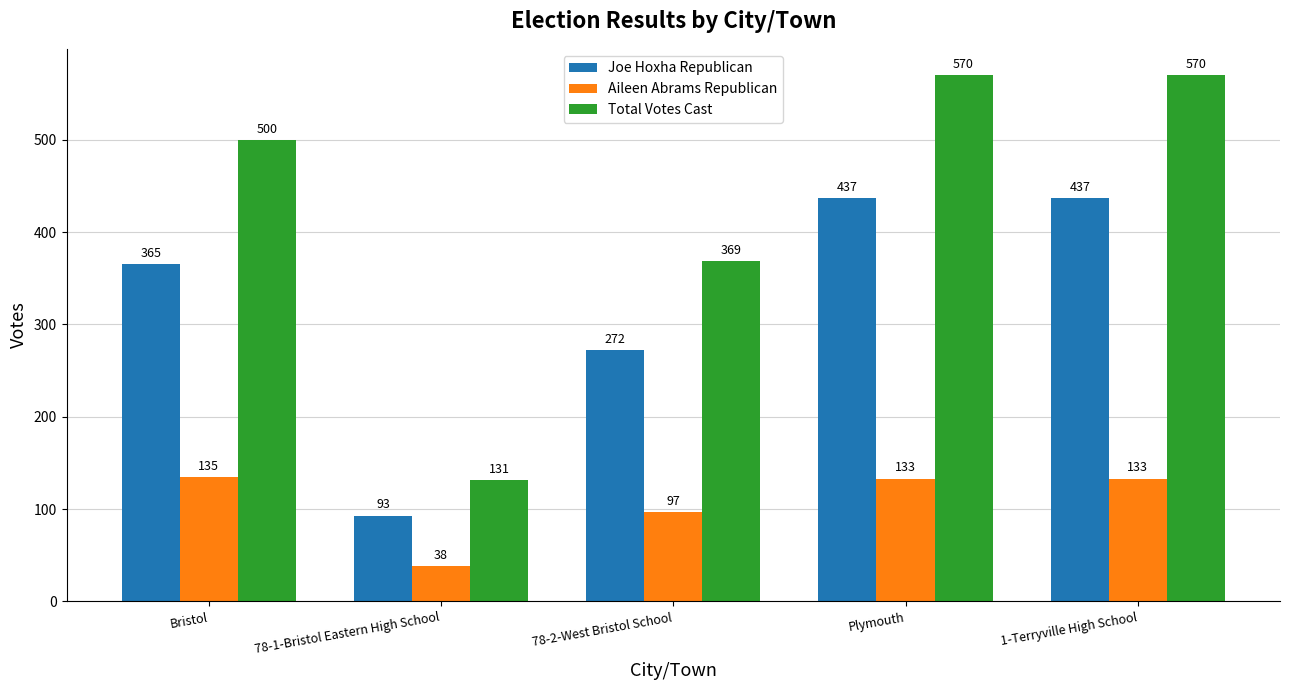

What is the difference between the Joe Hoxha Republican values at Bristol and 1-Terryville High School?

72